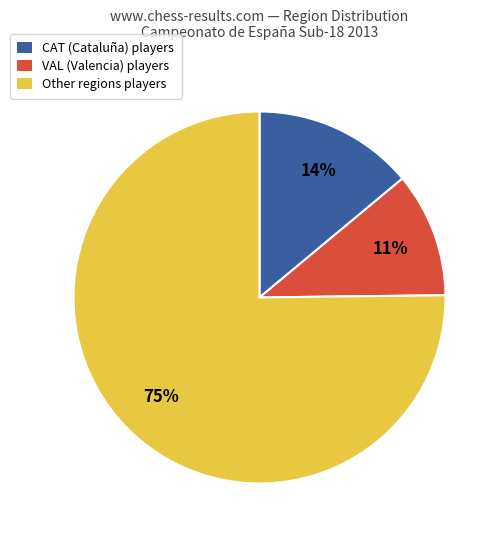

Is there any slice that represents more than half of the pie?

Yes